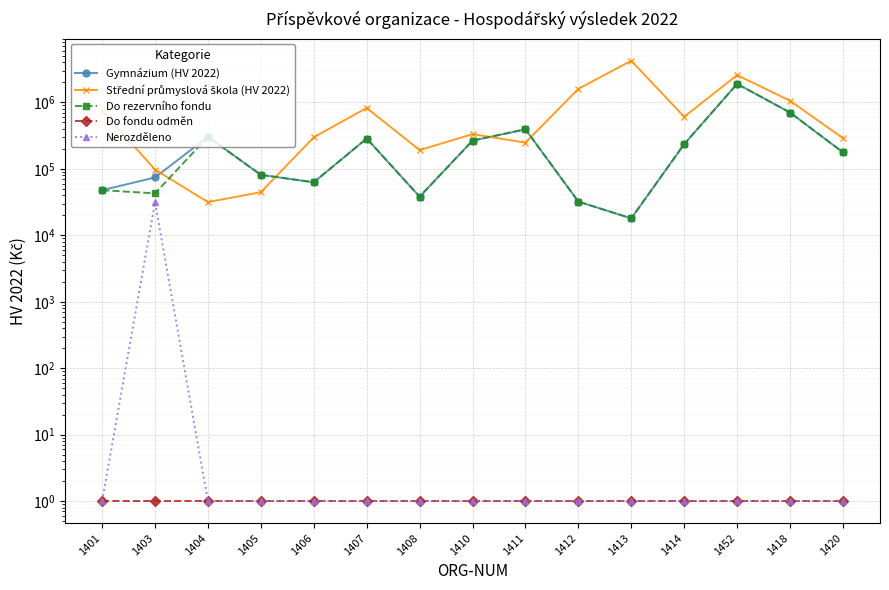

What is the sum of all Gymnázium (HV 2022) values?

4622830.1